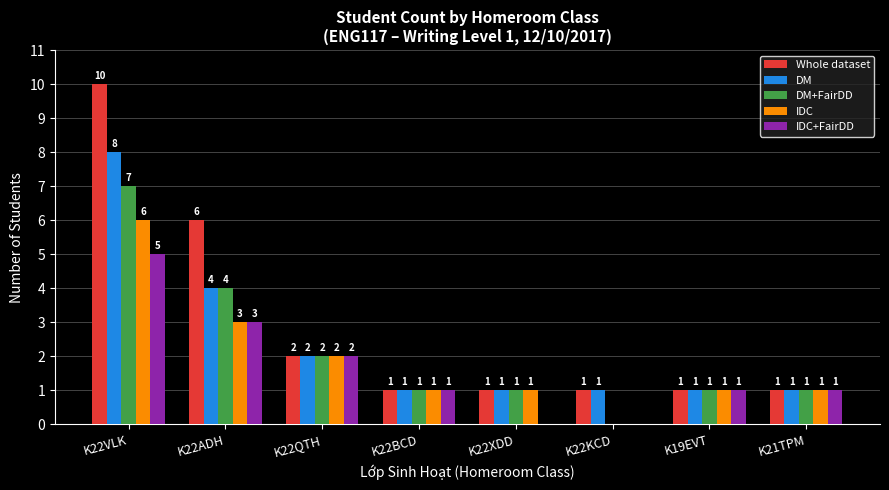

What is the approximate value of IDC+FairDD at K22ADH?

3